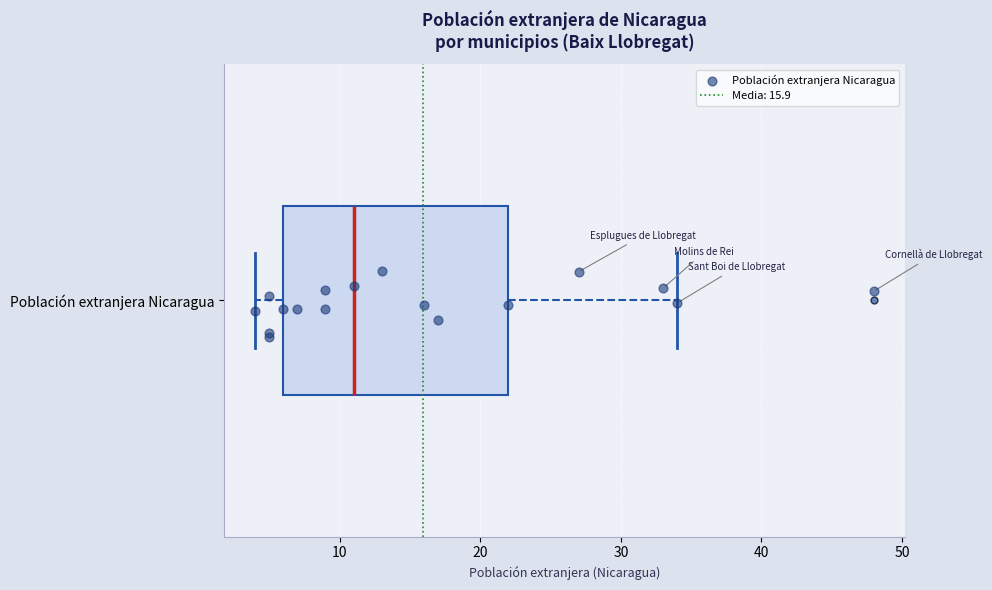

Read this box plot against the x-axis: the position of the median line, the range covered by the box, and the ends of both whiskers. The values are not printed on the chart, so give them approximately, as read against the axis.

median 11, box 6 to 22, whiskers 4 to 34